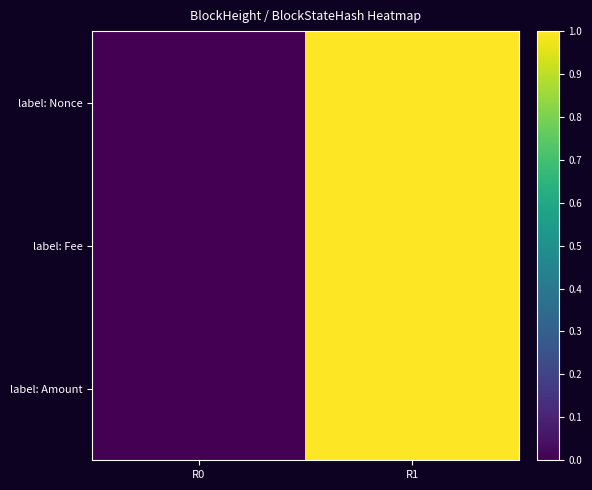

How many categories are shown in the chart?

2